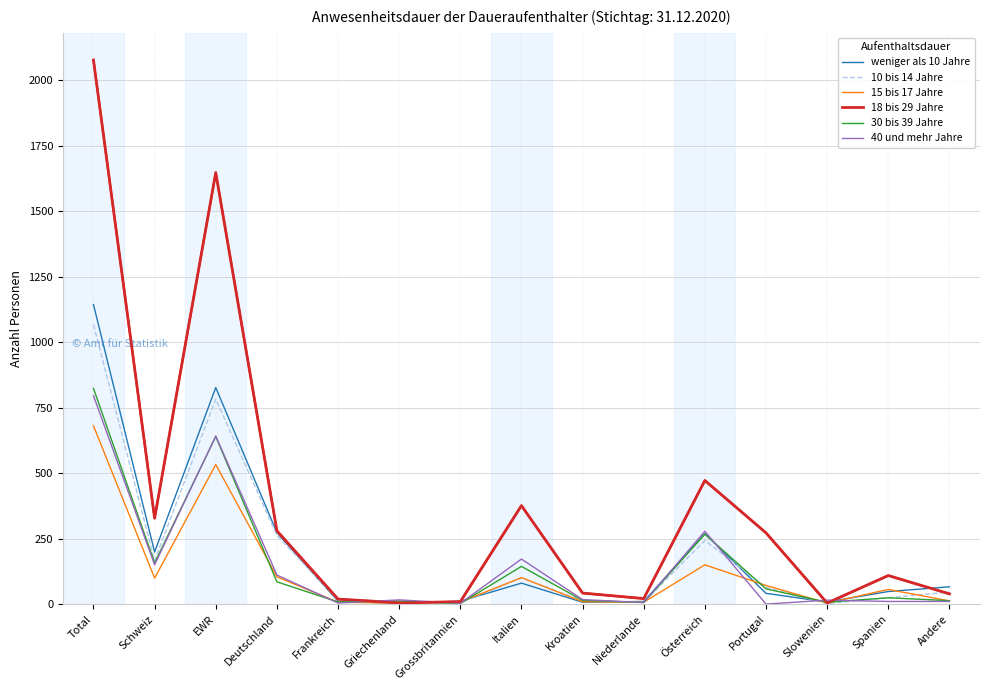

What are all the series names shown in the legend?

weniger als 10 Jahre, 10 bis 14 Jahre, 15 bis 17 Jahre, 18 bis 29 Jahre, 30 bis 39 Jahre, 40 und mehr Jahre